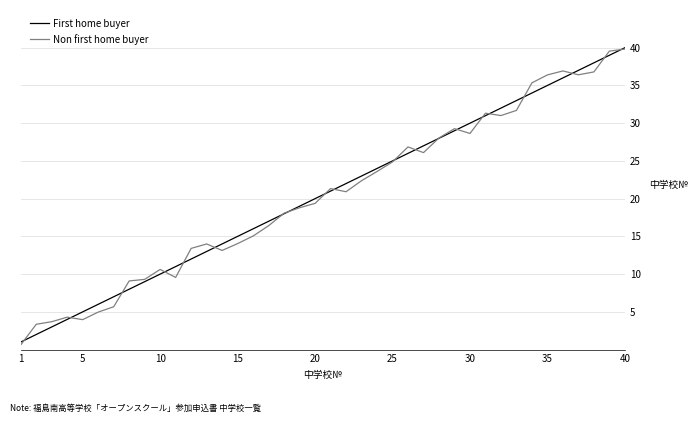

What is the maximum value for First home buyer?

40.0